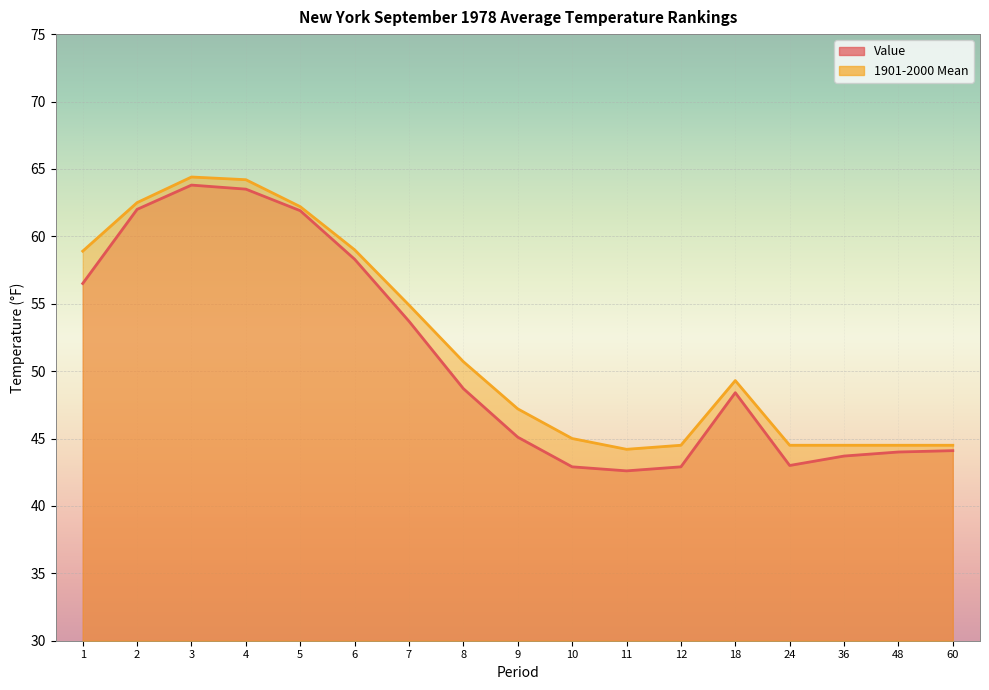

What is the spread (max minus min) of values at 36?

0.8